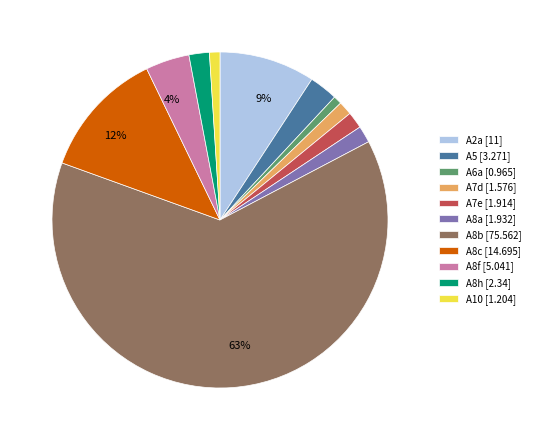

To the nearest percent, what is the average slice percentage?

9%